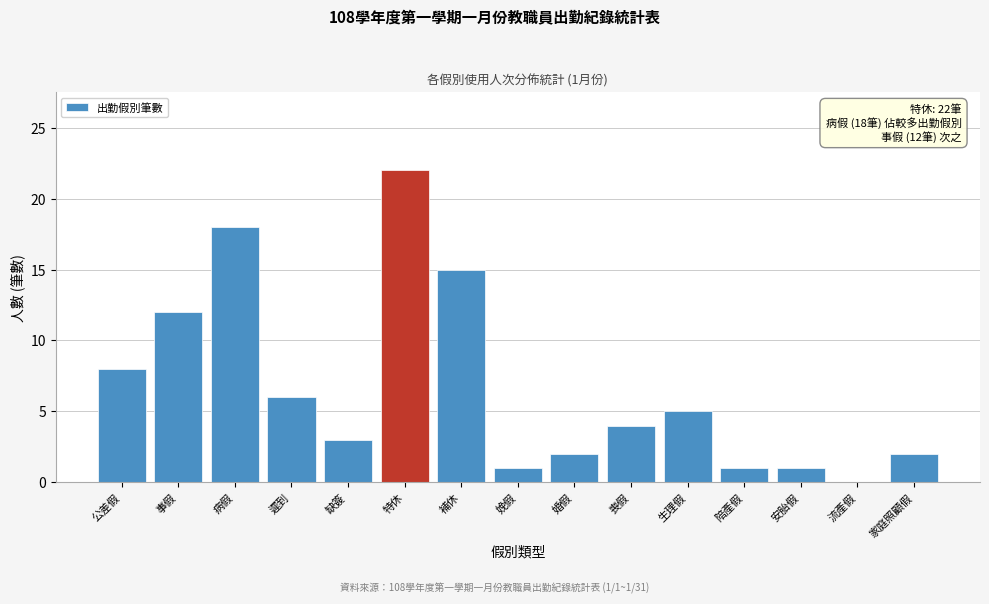

Reading left to right, extract all data points from this chart.

公差假=8	事假=12	病假=18	遲到=6	缺簽=3	特休=22	補休=15	娩假=1	婚假=2	喪假=4	生理假=5	陪產假=1	安胎假=1	流產假=0	家庭照顧假=2